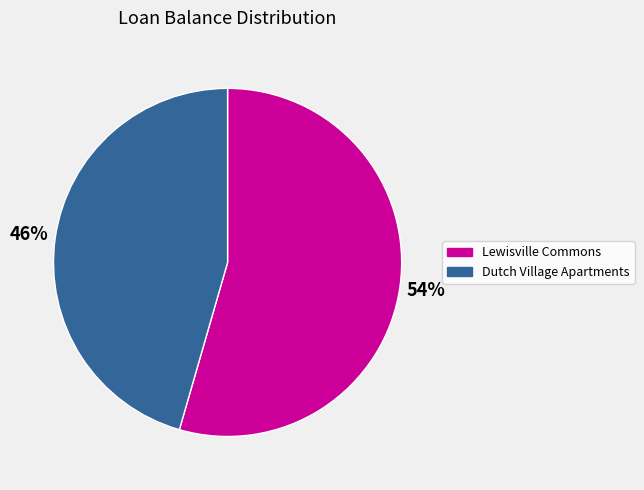

True or false: Lewisville Commons accounts for 44% of the total.

False